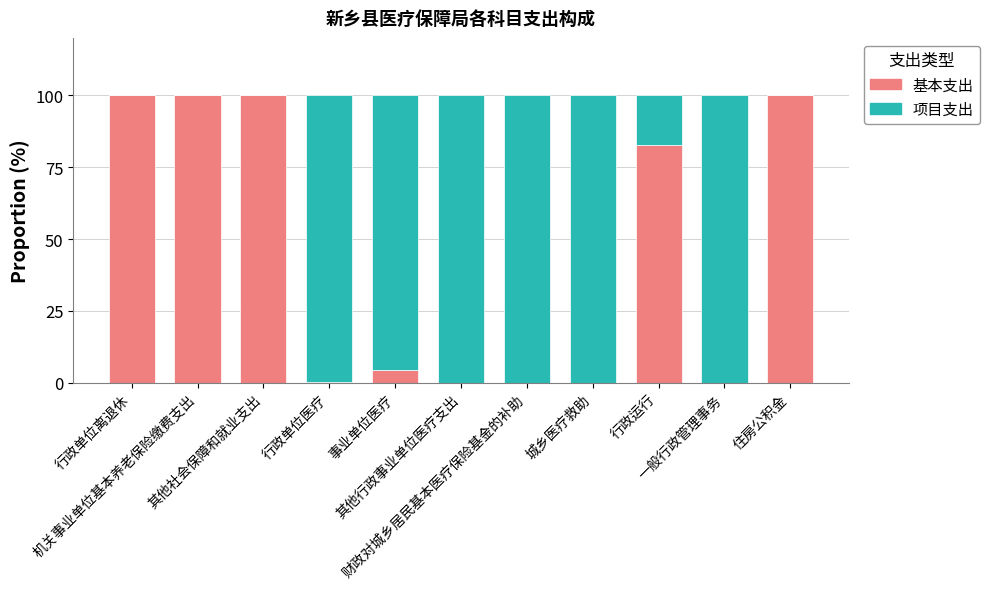

What is the sum of the 基本支出 values at 行政运行 and 一般行政管理事务?

82.6